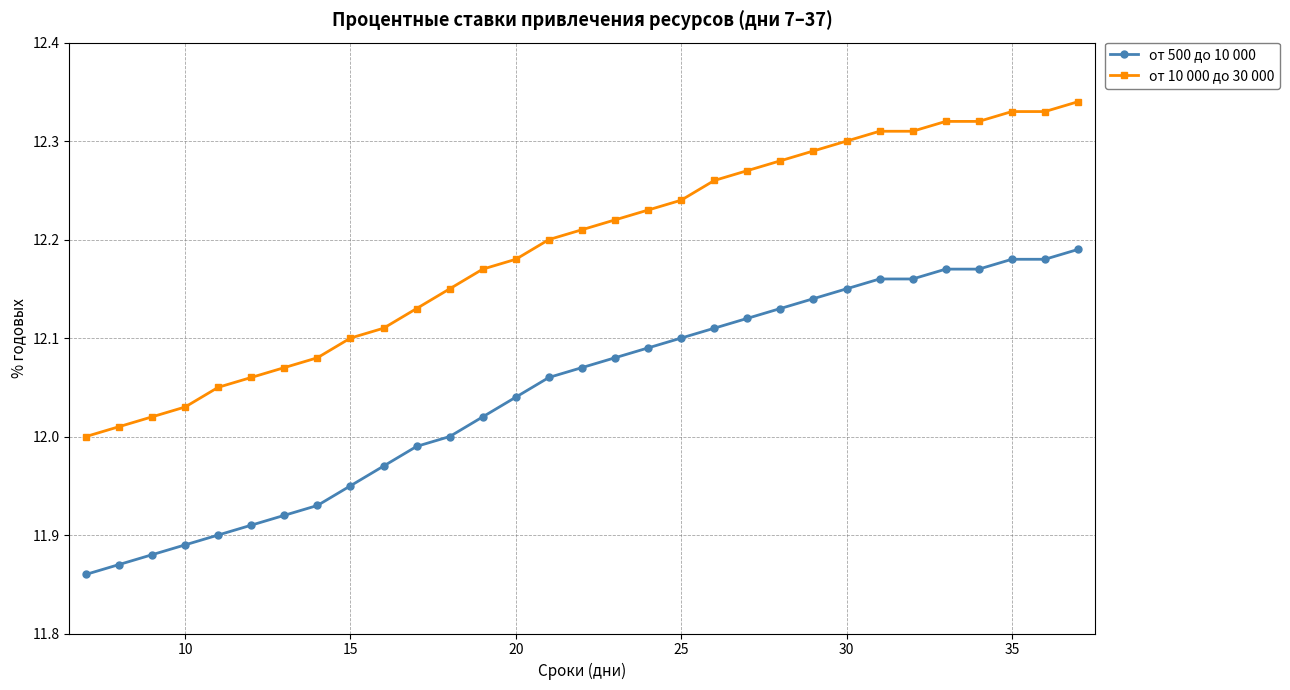

List the series in order of their peak value, highest first.

от 10 000 до 30 000, от 500 до 10 000